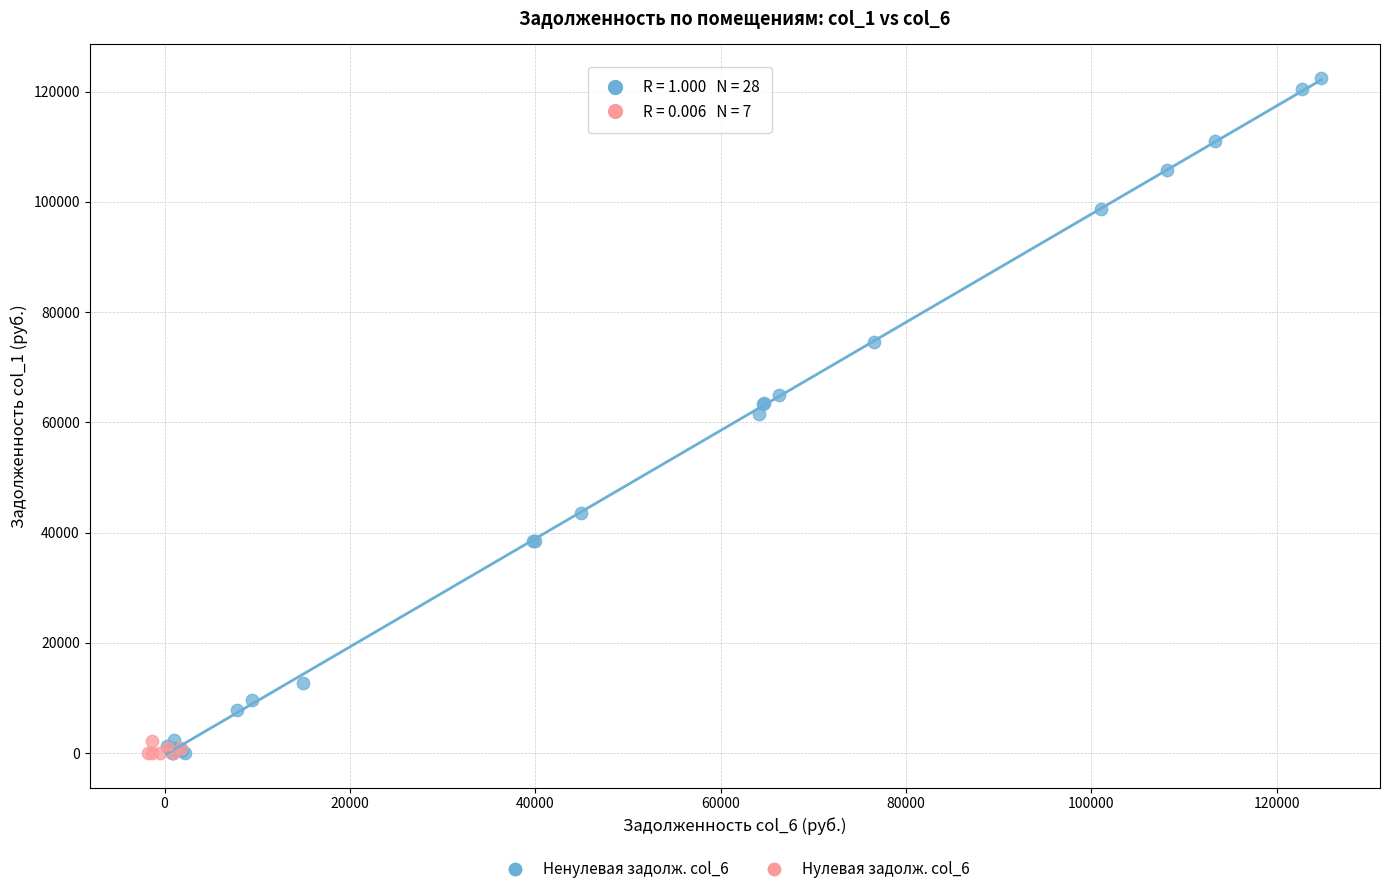

Which series reaches the maximum Y coordinate?

Ненулевая задолж. col_6